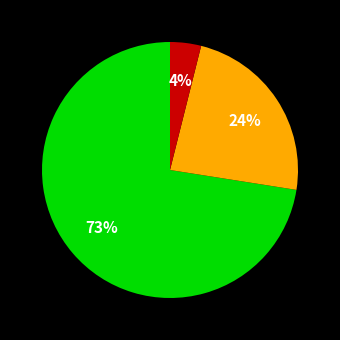

Is there a majority slice in this chart?

Yes